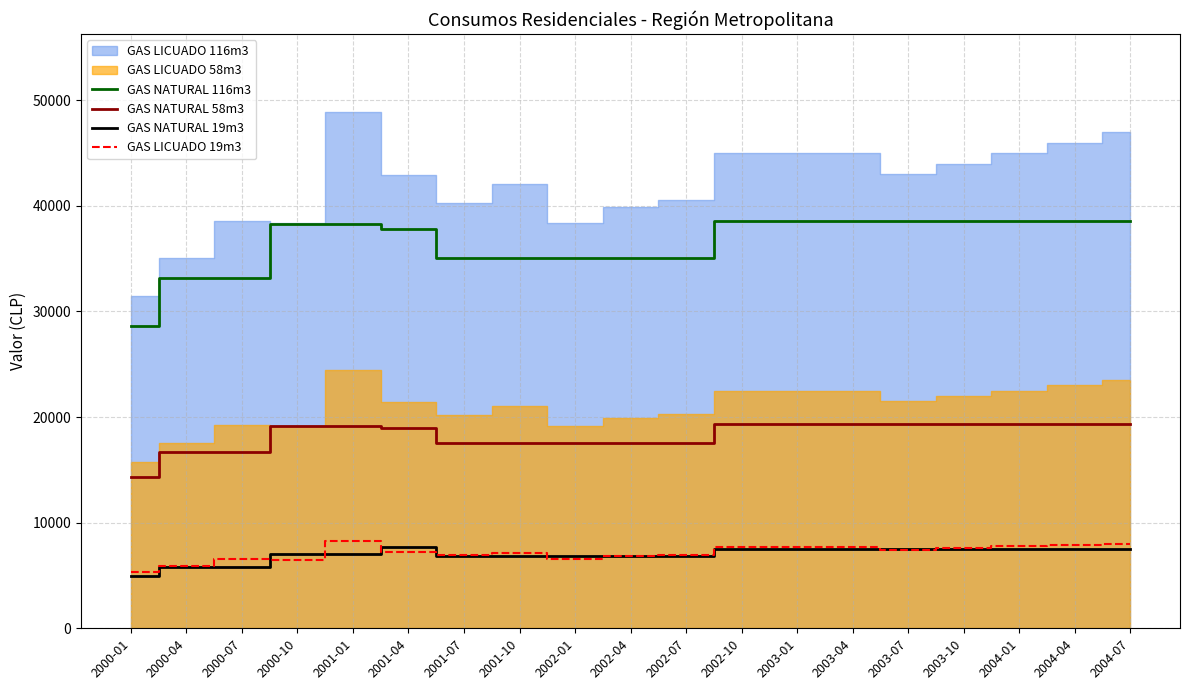

How many values in the GAS LICUADO 19m3 series exceed 7270?

10